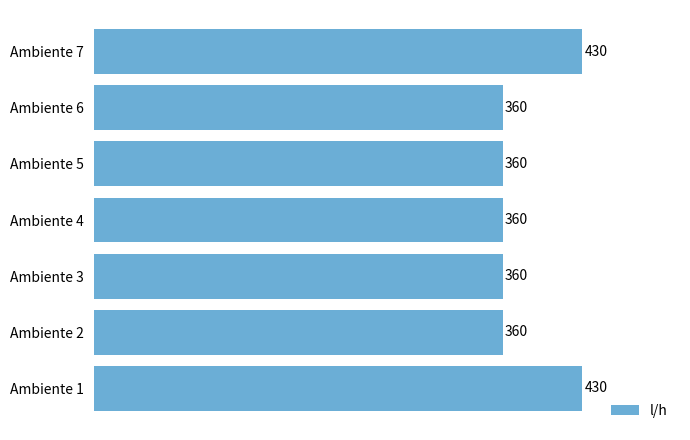

What is the approximate value at Ambiente 2, to the nearest 5?

360